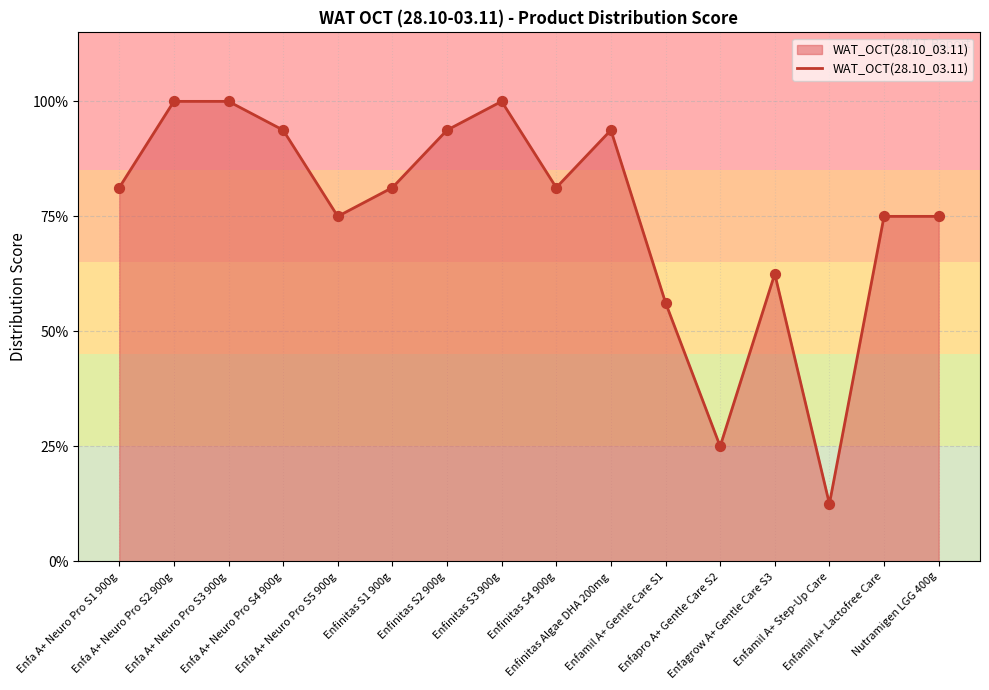

Which has a higher value, Enfa A+ Neuro Pro S3 900g or Enfamil A+ Gentle Care S1?

Enfa A+ Neuro Pro S3 900g